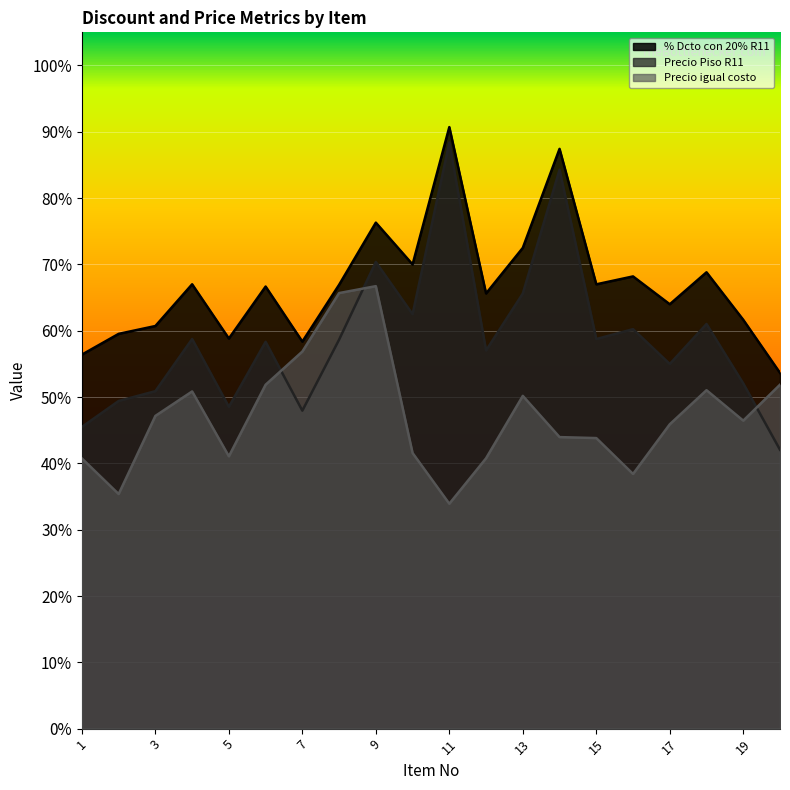

Count the Precio Piso R11 values in the range 0 to 1.

20